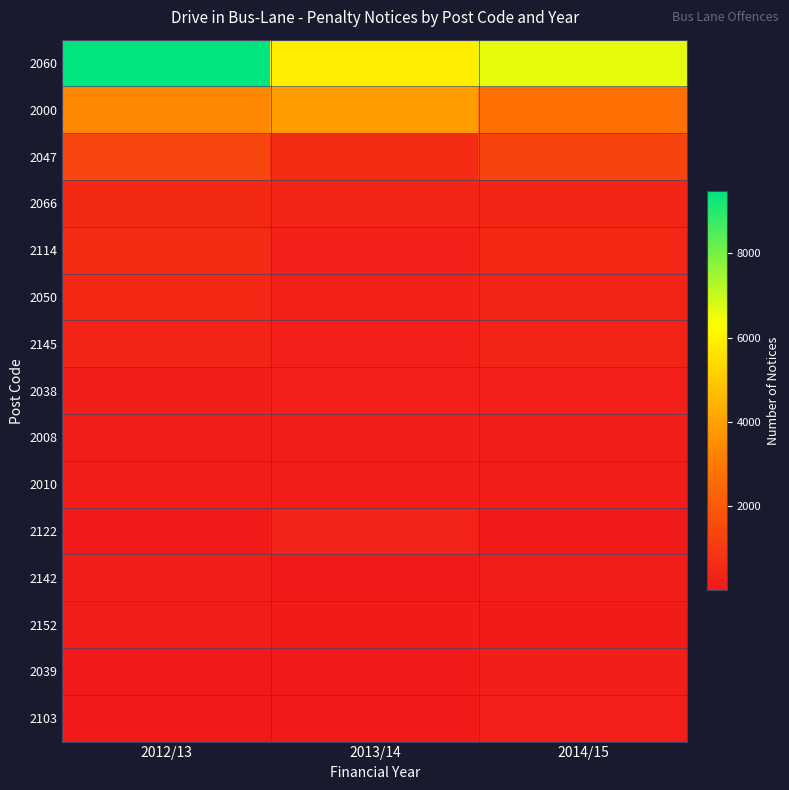

Which series has the largest range (max minus min)?

2060